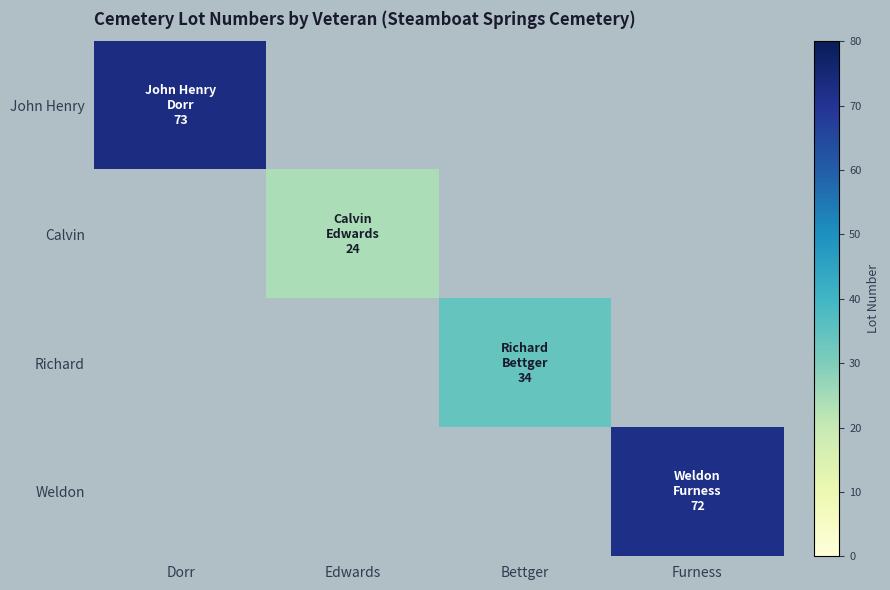

At how many categories does at least one series exceed 29?

3